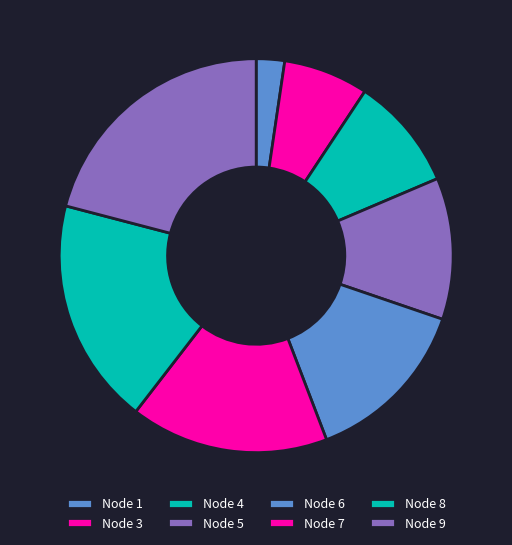

Rank the categories by value from lowest to highest.

Node 1, Node 3, Node 4, Node 5, Node 6, Node 7, Node 8, Node 9